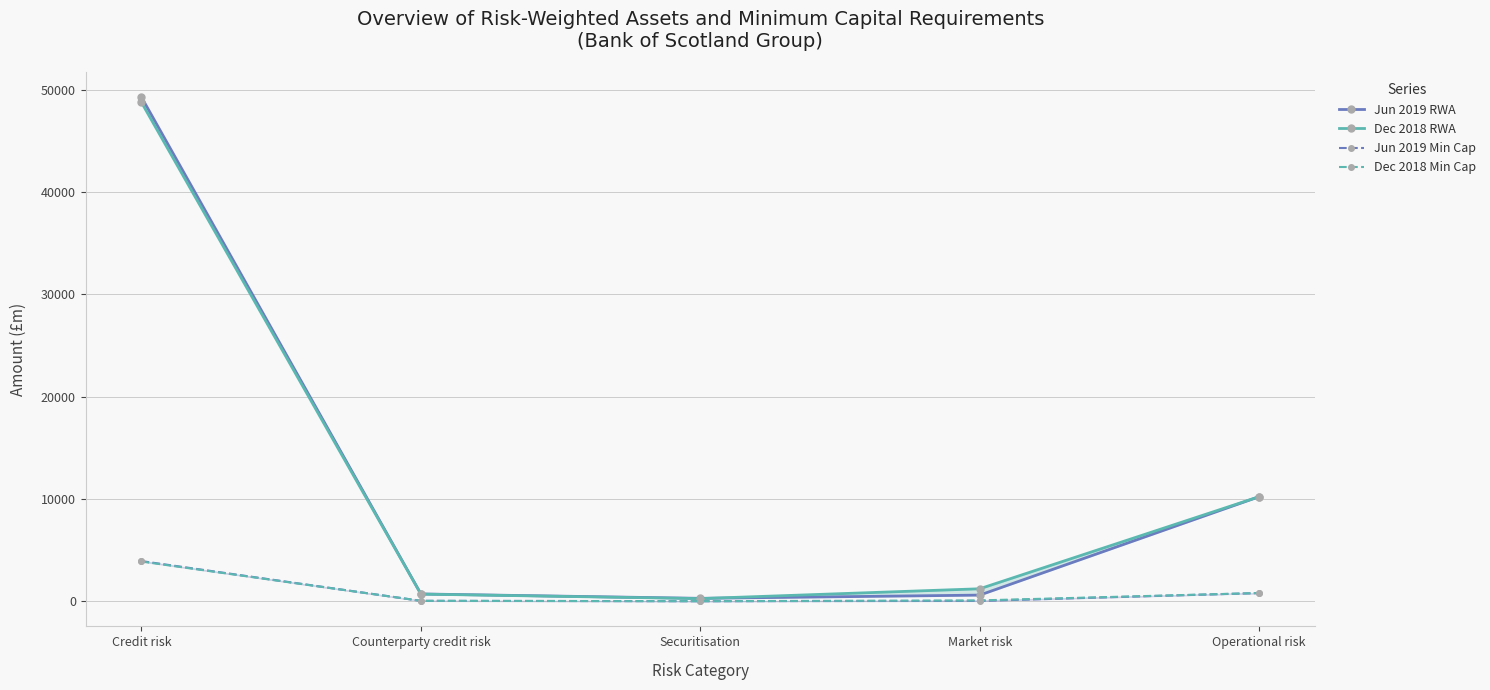

Rank the categories by Dec 2018 RWA value from highest to lowest.

Credit risk, Operational risk, Market risk, Counterparty credit risk, Securitisation